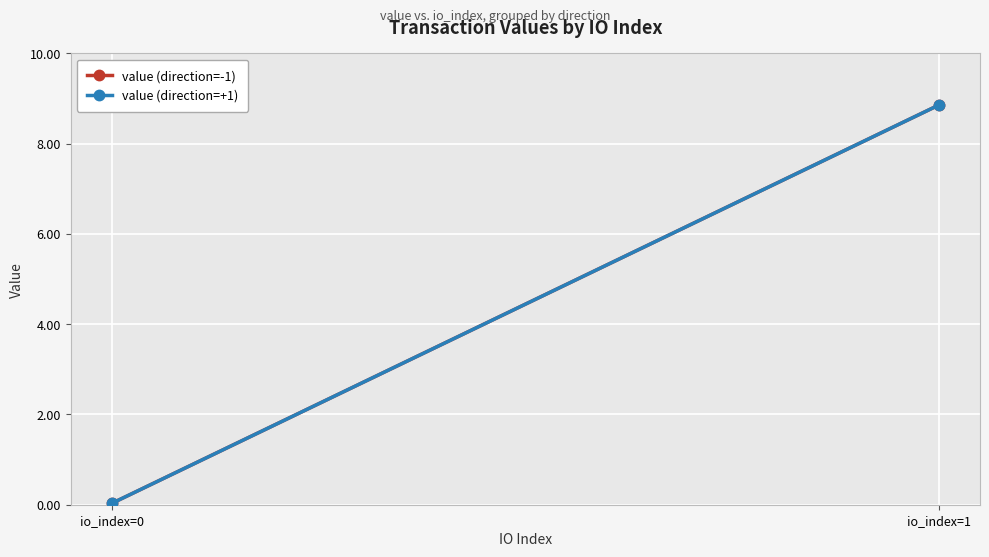

At which label is value (direction=-1) closest to 4?

io_index=0